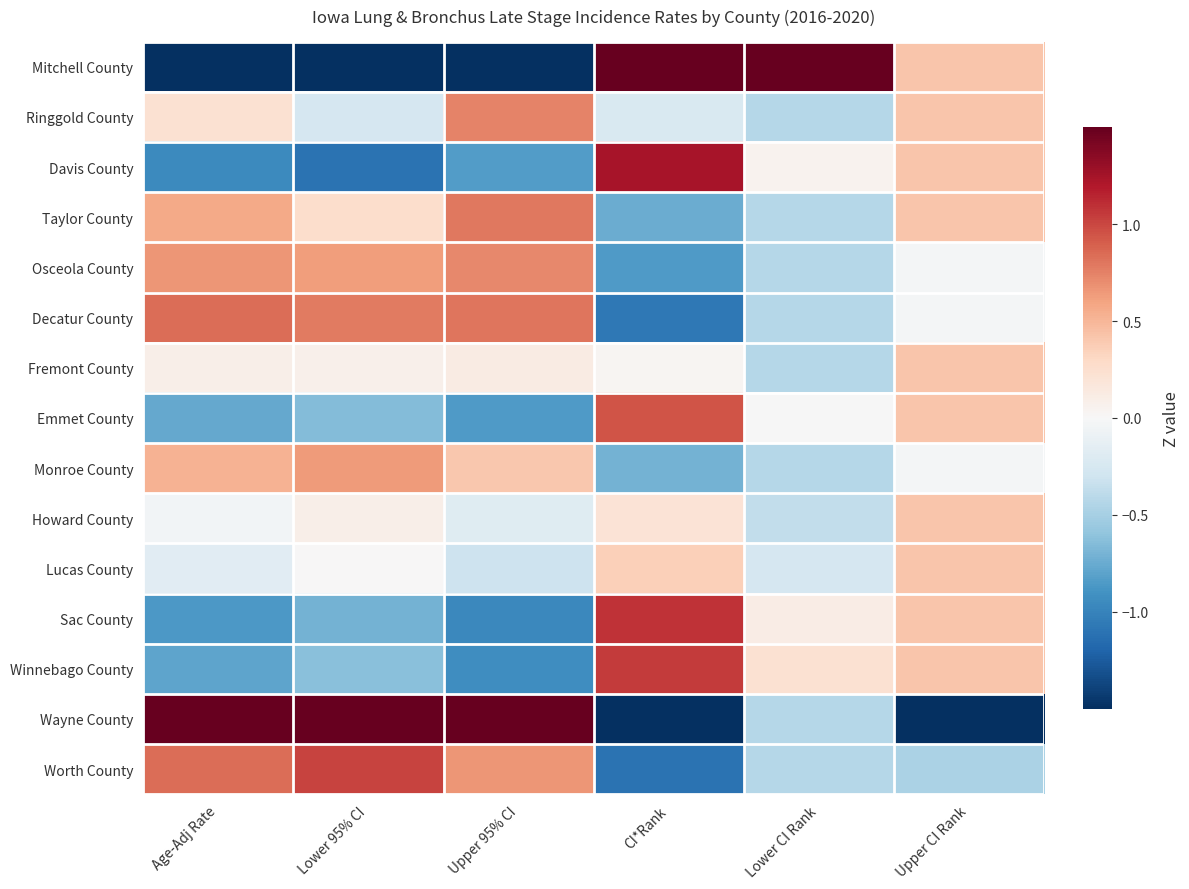

Rank the series at CI*Rank from highest to lowest value.

Mitchell County, Davis County, Sac County, Winnebago County, Emmet County, Lucas County, Howard County, Fremont County, Ringgold County, Monroe County, Taylor County, Osceola County, Decatur County, Worth County, Wayne County